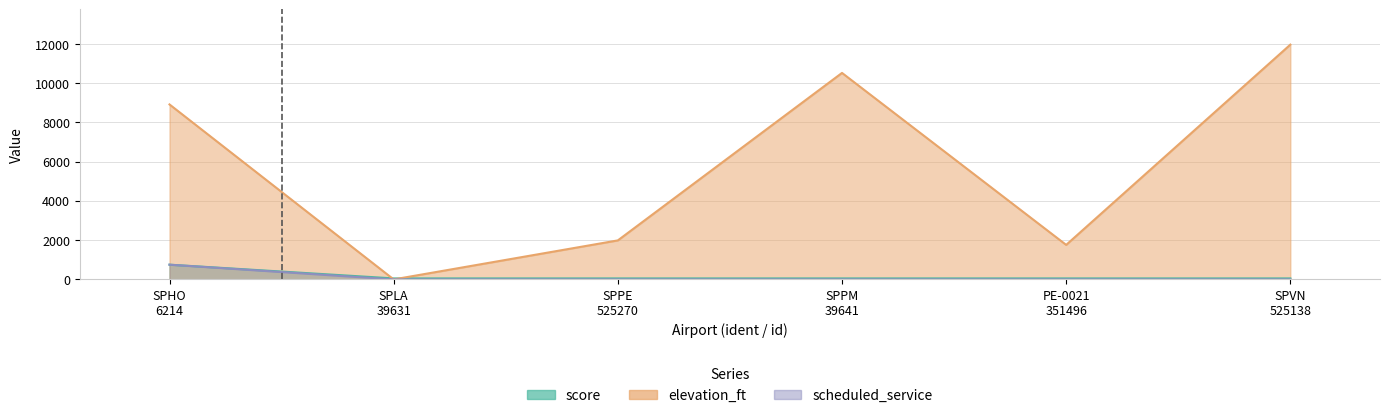

What is the label of the 6th point from the left?

SPVN
525138